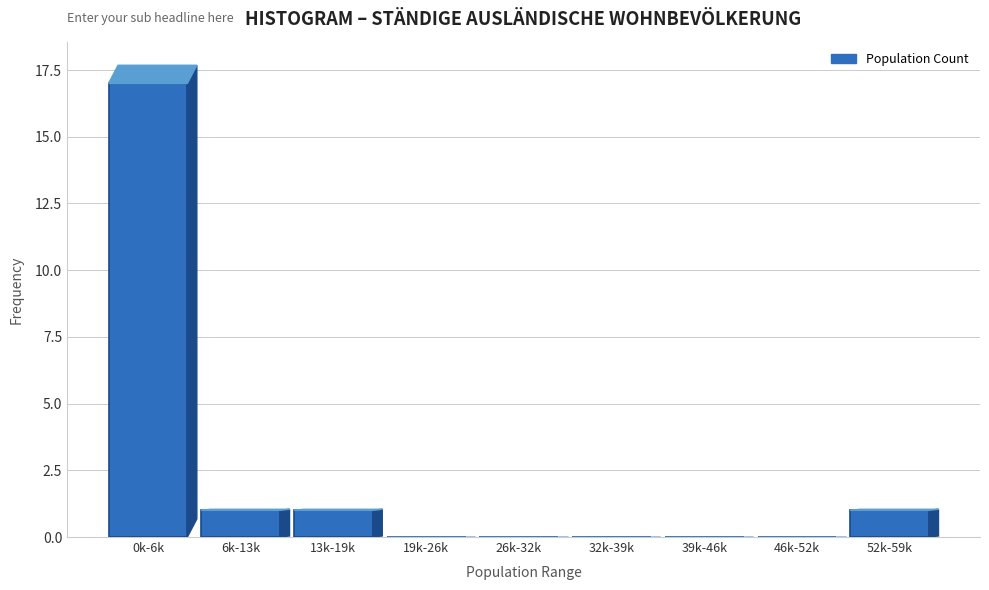

Reading left to right, transcribe all the data shown in this chart.

0k-6k=17	6k-13k=1	13k-19k=1	19k-26k=0	26k-32k=0	32k-39k=0	39k-46k=0	46k-52k=0	52k-59k=1